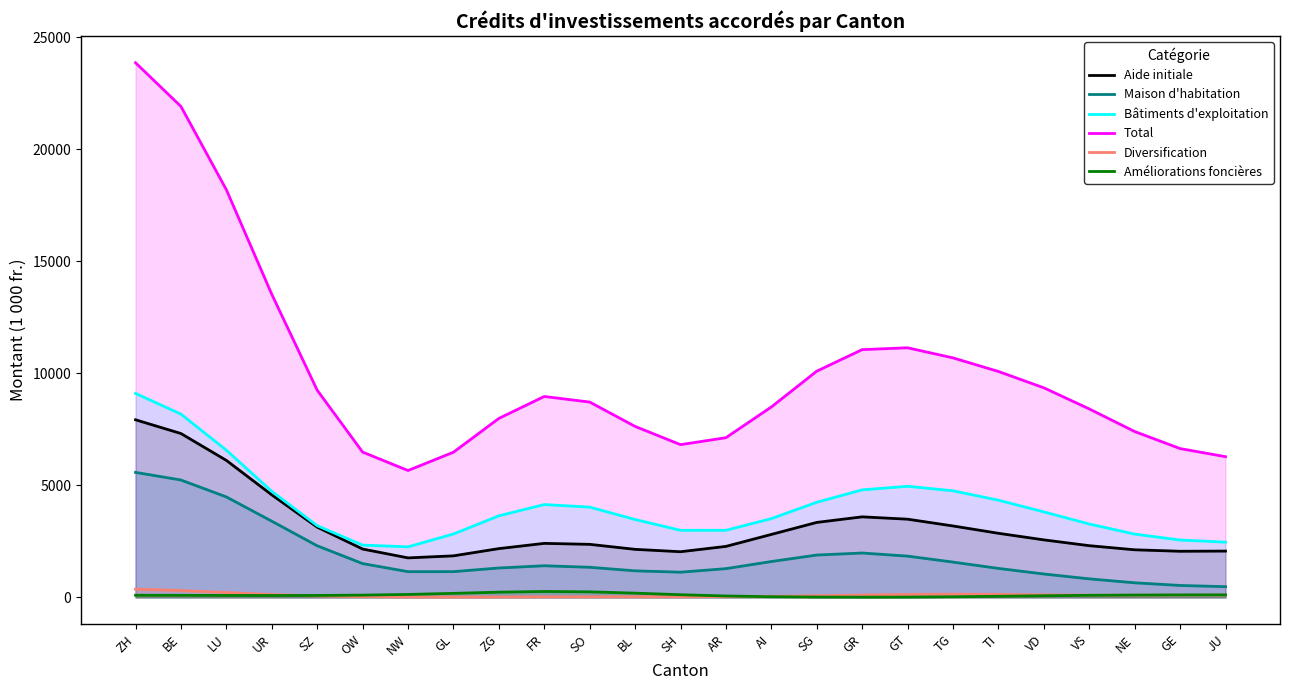

What is the difference between the maximum and minimum values in the Améliorations foncières series?

254.4